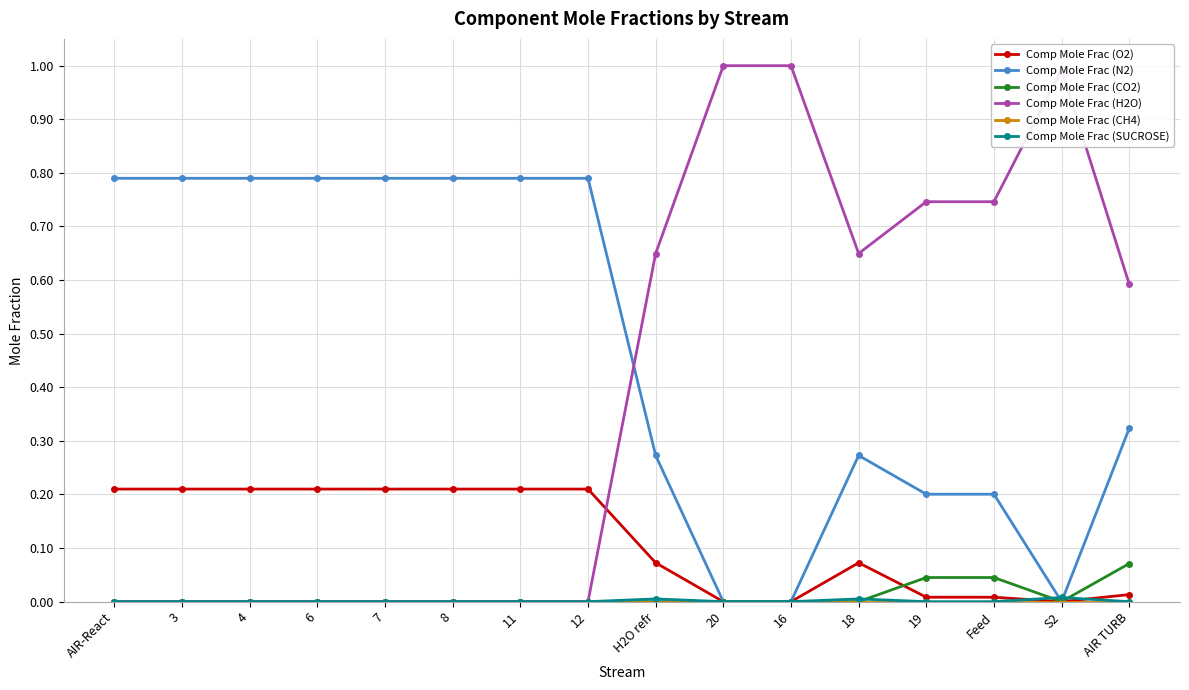

Which series has the widest spread of values?

Comp Mole Frac (H2O)